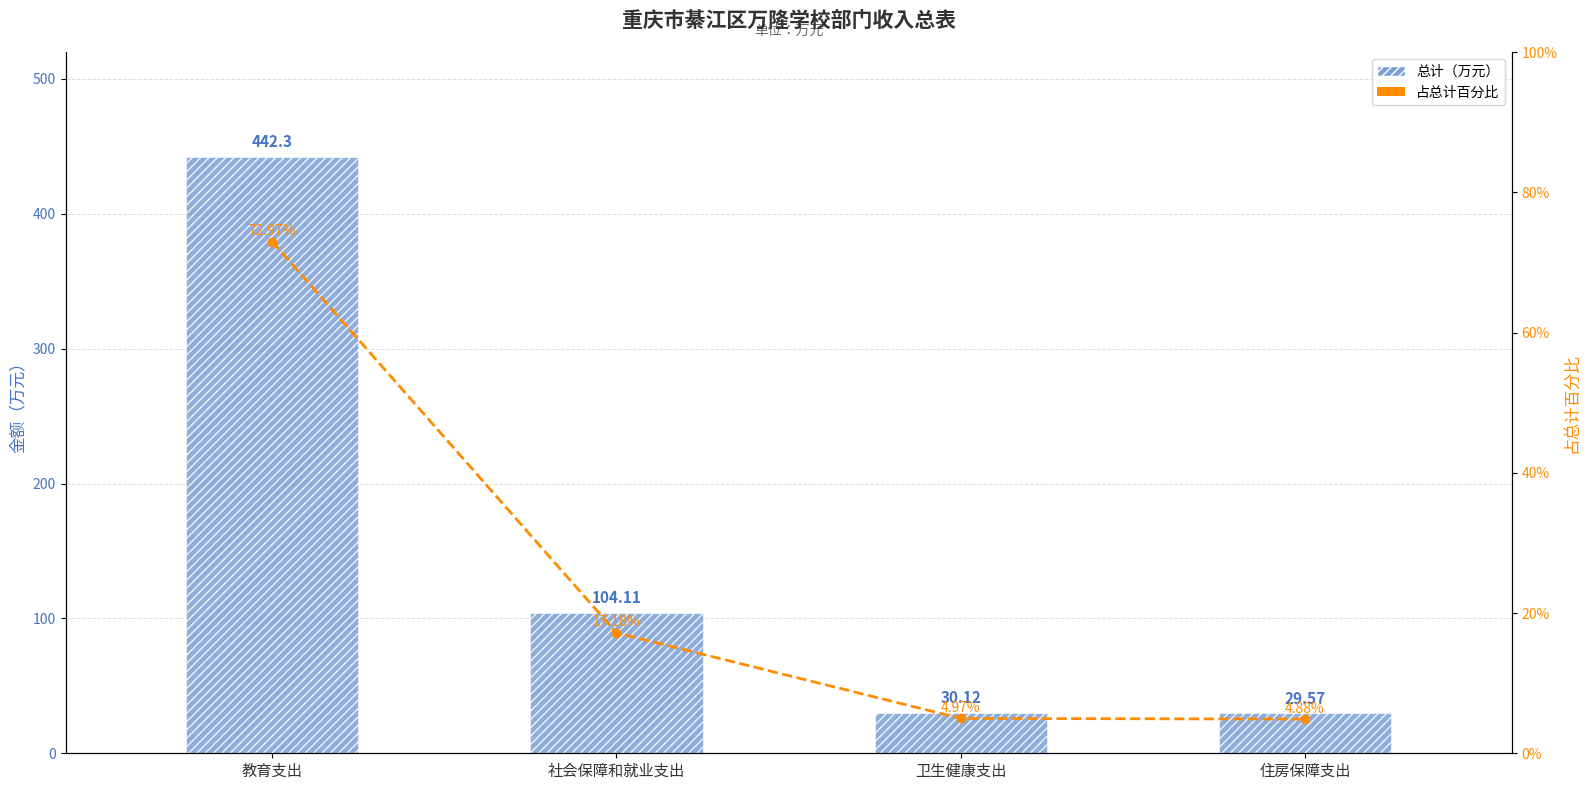

What is the minimum value for 占总计百分比?

4.9